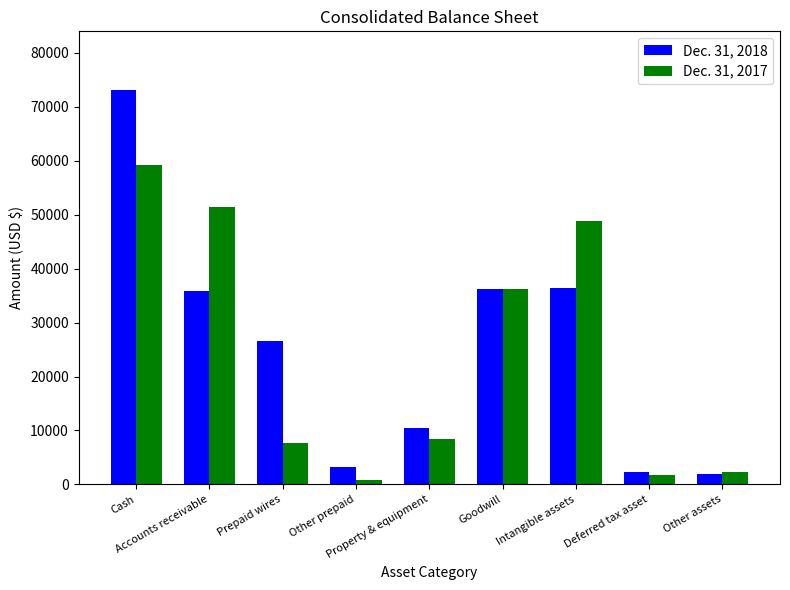

What is the difference between the Dec. 31, 2018 values at Deferred tax asset and Cash?

70762